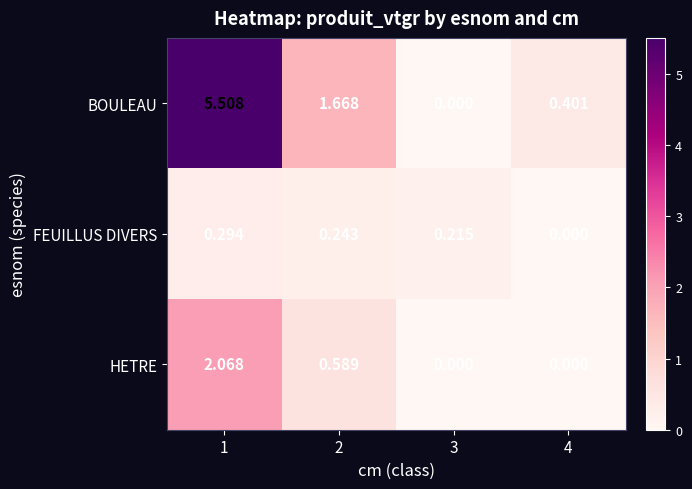

Rank the series by their maximum value, from lowest to highest.

FEUILLUS DIVERS, HETRE, BOULEAU